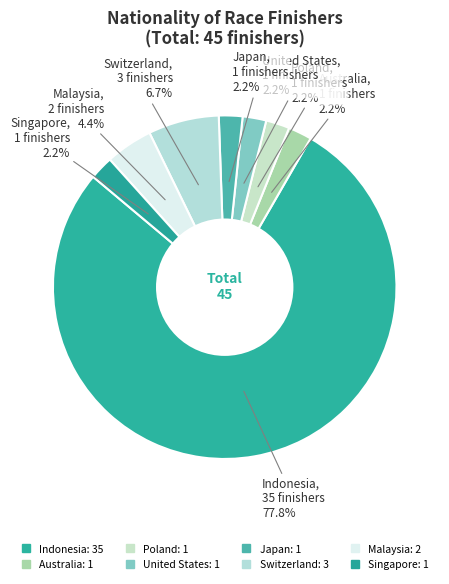

To the nearest percent, what is the average slice percentage?

12%